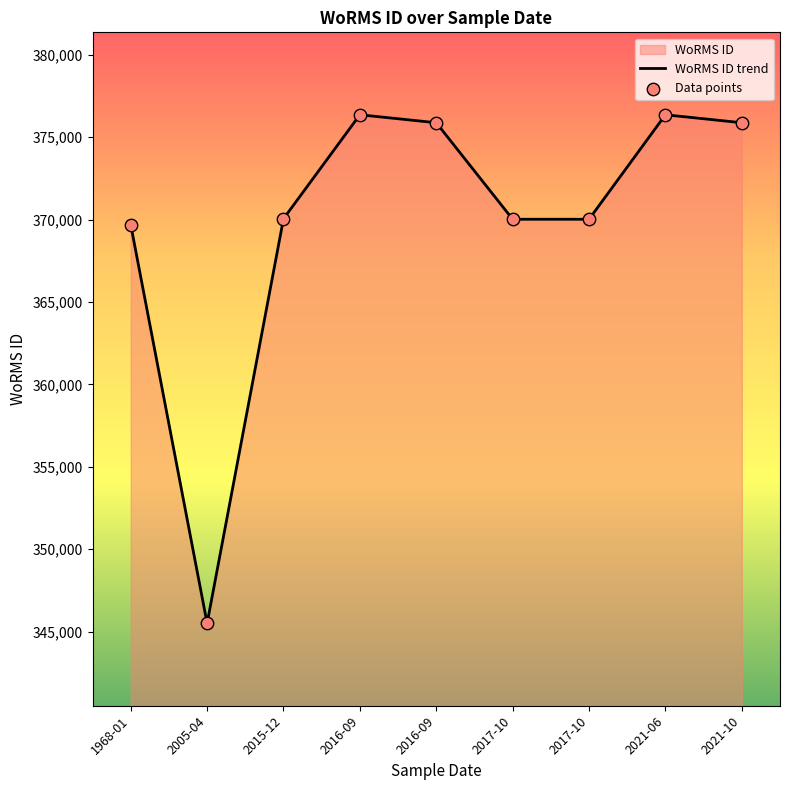

At which category is the sum across all series the highest?

2016-09